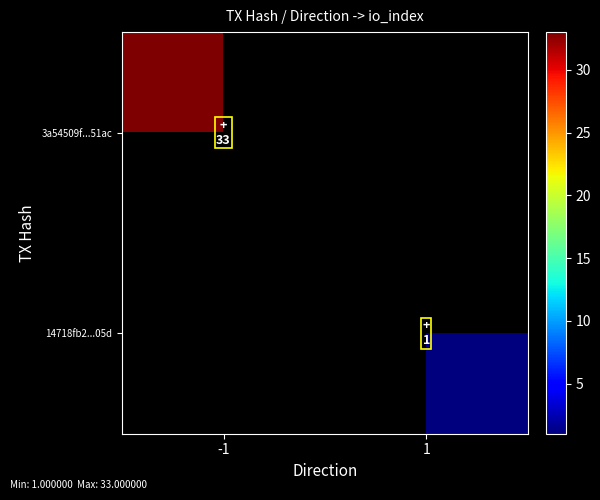

How many distinct data groups are displayed?

2